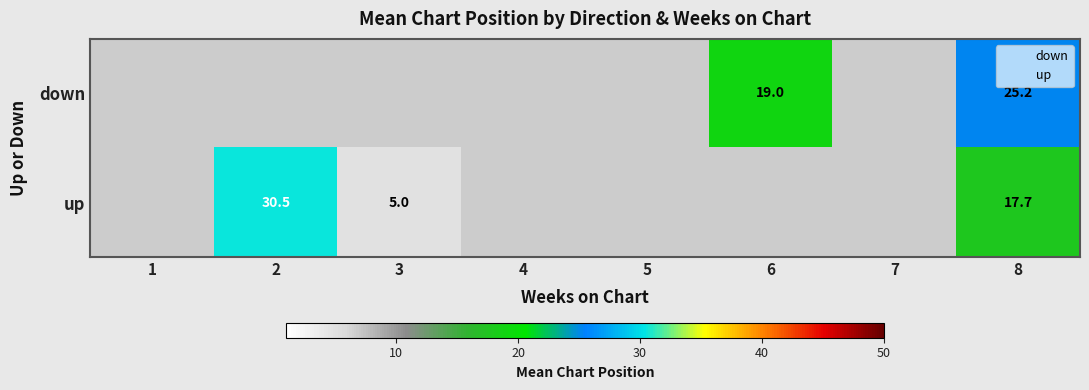

At which category does the chart reach its minimum across all series?

3